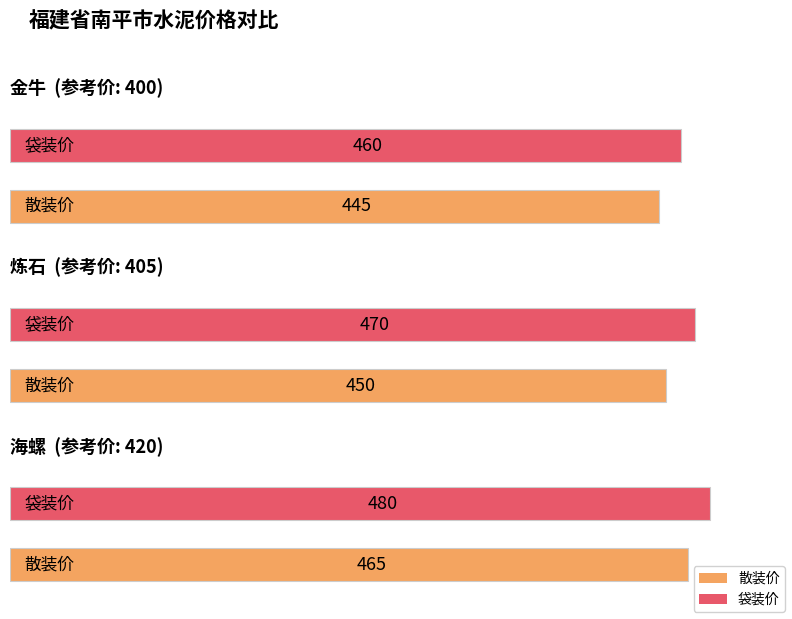

Which has a higher value, 炼石 or 海螺?

海螺